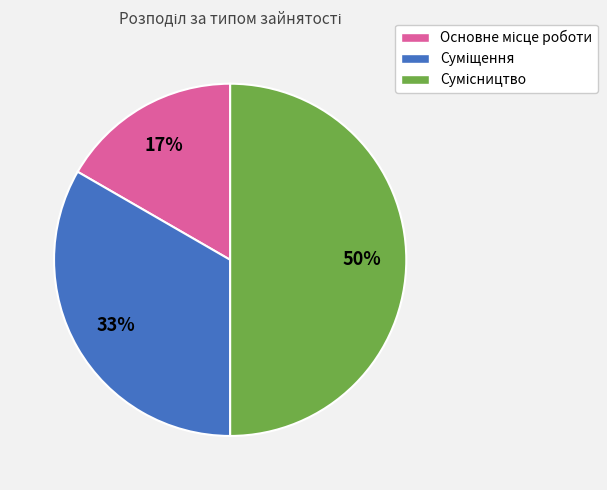

To the nearest percent, what is the difference between the largest and smallest slice percentages?

33%